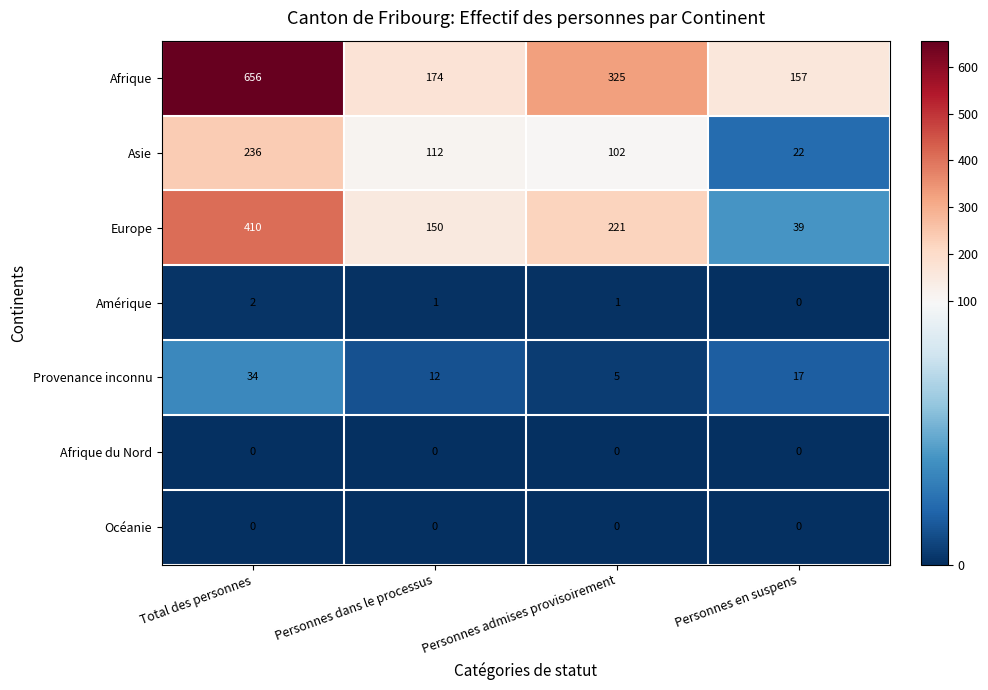

At which category is the sum across all series the highest?

Total des personnes